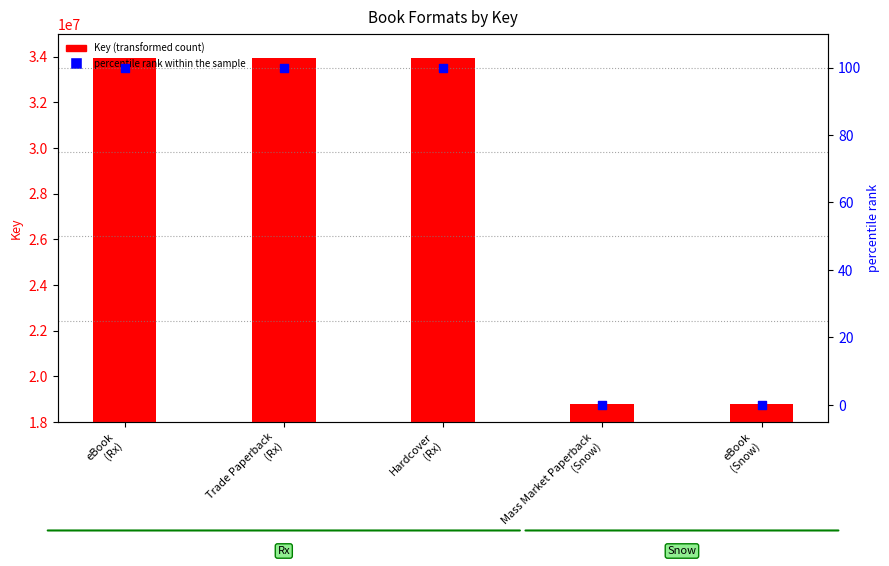

At how many categories does at least one series exceed 22236103?

3